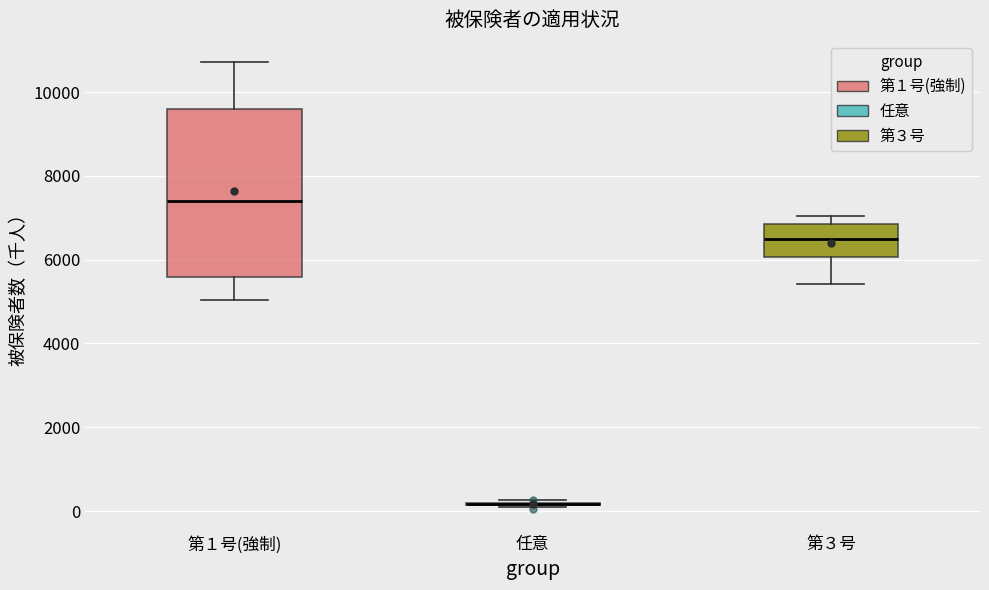

Reading left to right, transcribe this box plot: for each box, give where its median line is, the range the box spans, and where its two whiskers end, as read against the y-axis. The values are not printed on the chart, so give them approximately, as read against the axis.

第１号(強制): median 7400, box 5600 to 9600, whiskers 5000 to 10800
任意: box collapsed to a line at 200, whiskers 0 to 200
第３号: median 6400, box 6000 to 6800, whiskers 5400 to 7000